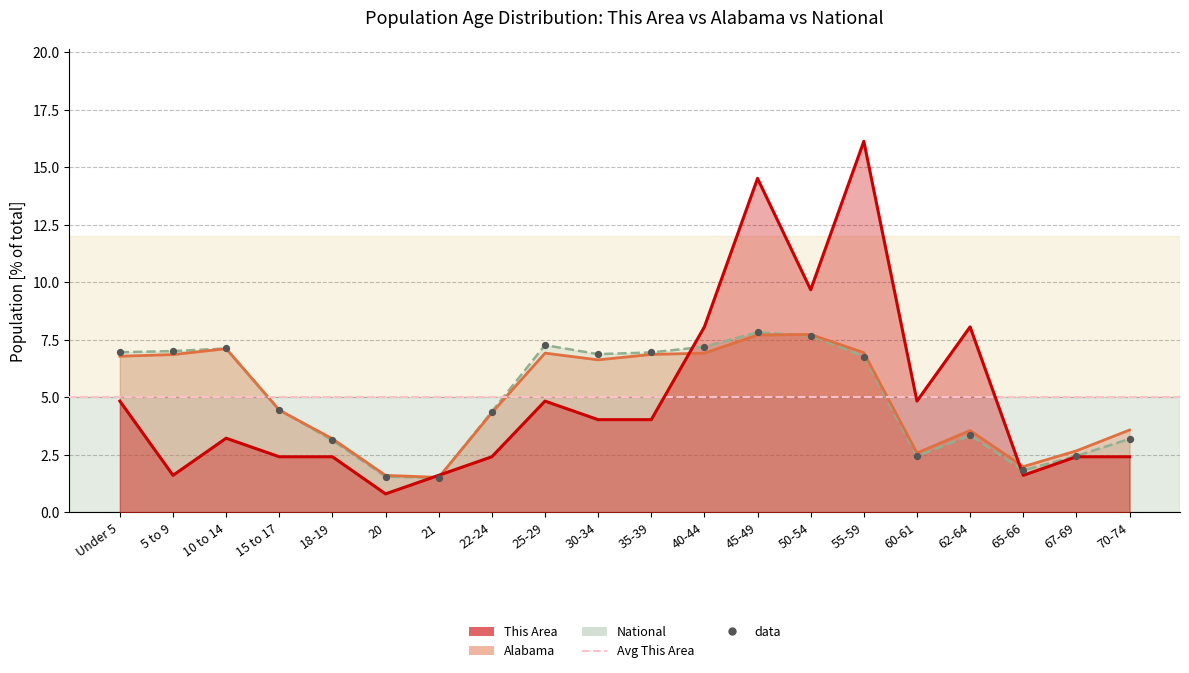

What are all the series names shown in the legend?

This Area, Alabama, National